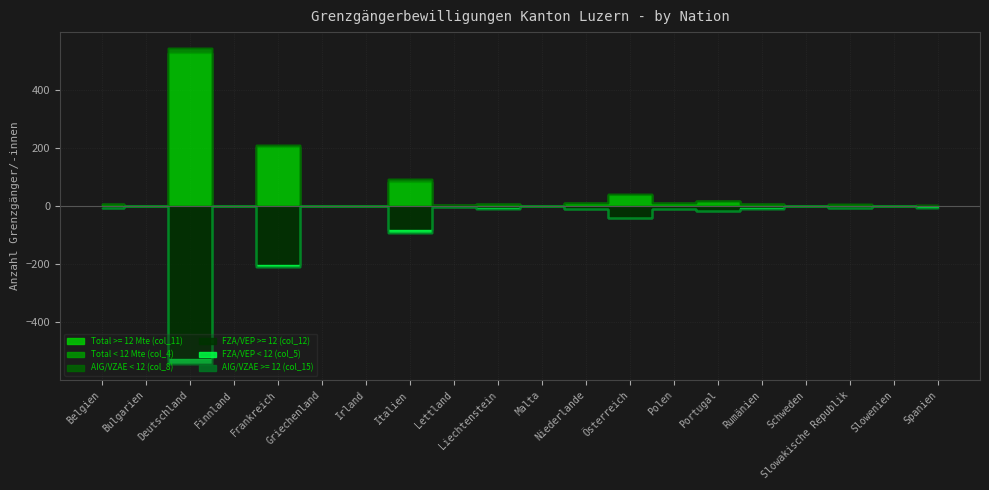

Reading left to right, list all the values displayed in this chart.

Total >= 12 Mte (col_11): Belgien=6	Bulgarien=1	Deutschland=527	Finnland=1	Frankreich=204	Griechenland=1	Irland=1	Italien=83	Lettland=4	Liechtenstein=8	Malta=1	Niederlande=11	Österreich=40	Polen=10	Portugal=18	Rumänien=6	Schweden=1	Slowakische Republik=5	Slowenien=1	Spanien=2
FZA/VEP >= 12 (col_12): Belgien=6	Bulgarien=1	Deutschland=527	Finnland=1	Frankreich=204	Griechenland=1	Irland=1	Italien=83	Lettland=4	Liechtenstein=8	Malta=1	Niederlande=11	Österreich=40	Polen=10	Portugal=18	Rumänien=6	Schweden=1	Slowakische Republik=5	Slowenien=1	Spanien=2
Total < 12 Mte (col_4): Belgien=1	Bulgarien=0	Deutschland=18	Finnland=0	Frankreich=6	Griechenland=0	Irland=0	Italien=9	Lettland=0	Liechtenstein=1	Malta=0	Niederlande=0	Österreich=2	Polen=1	Portugal=0	Rumänien=3	Schweden=0	Slowakische Republik=3	Slowenien=0	Spanien=3
FZA/VEP < 12 (col_5): Belgien=1	Bulgarien=0	Deutschland=18	Finnland=0	Frankreich=6	Griechenland=0	Irland=0	Italien=9	Lettland=0	Liechtenstein=1	Malta=0	Niederlande=0	Österreich=2	Polen=1	Portugal=0	Rumänien=3	Schweden=0	Slowakische Republik=3	Slowenien=0	Spanien=3
AIG/VZAE < 12 (col_8): Belgien=0	Bulgarien=0	Deutschland=0	Finnland=0	Frankreich=0	Griechenland=0	Irland=0	Italien=0	Lettland=0	Liechtenstein=0	Malta=0	Niederlande=0	Österreich=0	Polen=0	Portugal=0	Rumänien=0	Schweden=0	Slowakische Republik=0	Slowenien=0	Spanien=0
AIG/VZAE >= 12 (col_15): Belgien=0	Bulgarien=0	Deutschland=0	Finnland=0	Frankreich=0	Griechenland=0	Irland=0	Italien=0	Lettland=0	Liechtenstein=0	Malta=0	Niederlande=0	Österreich=0	Polen=0	Portugal=0	Rumänien=0	Schweden=0	Slowakische Republik=0	Slowenien=0	Spanien=0